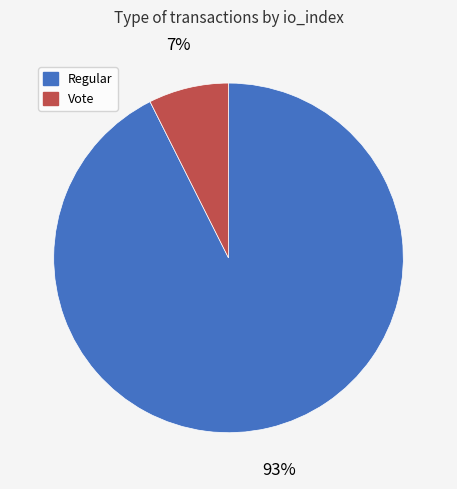

To the nearest percent, what percentage of the pie is Regular?

93%